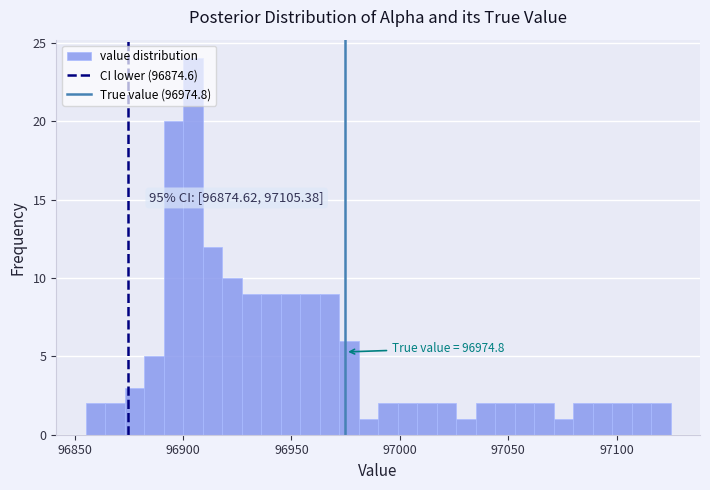

Around what value on the x-axis is the tallest bar? Give the approximate position of its centre, as read against the axis.

96905